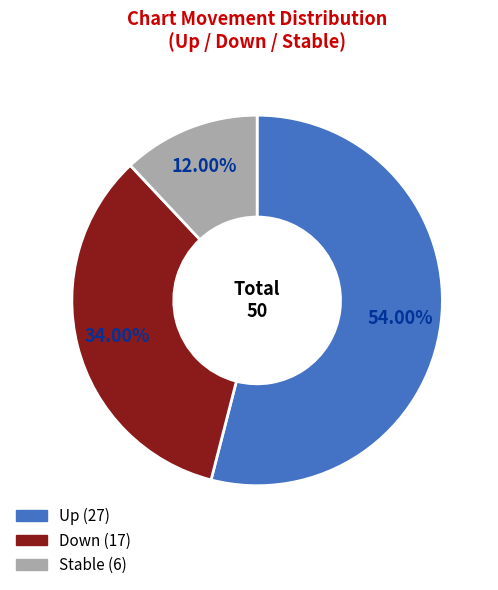

Is there a majority slice in this chart?

Yes